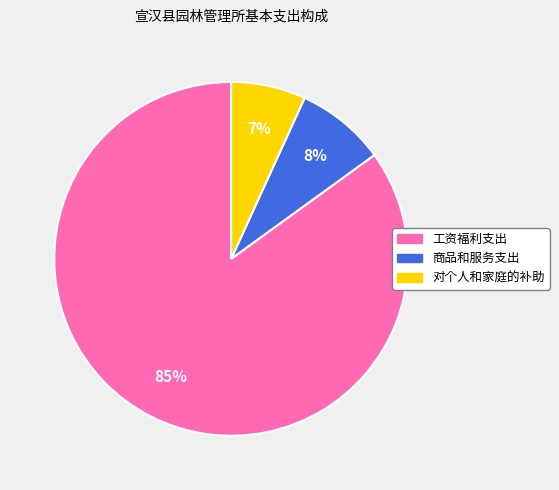

What percentage is the 商品和服务支出 slice, to the nearest percent?

8%